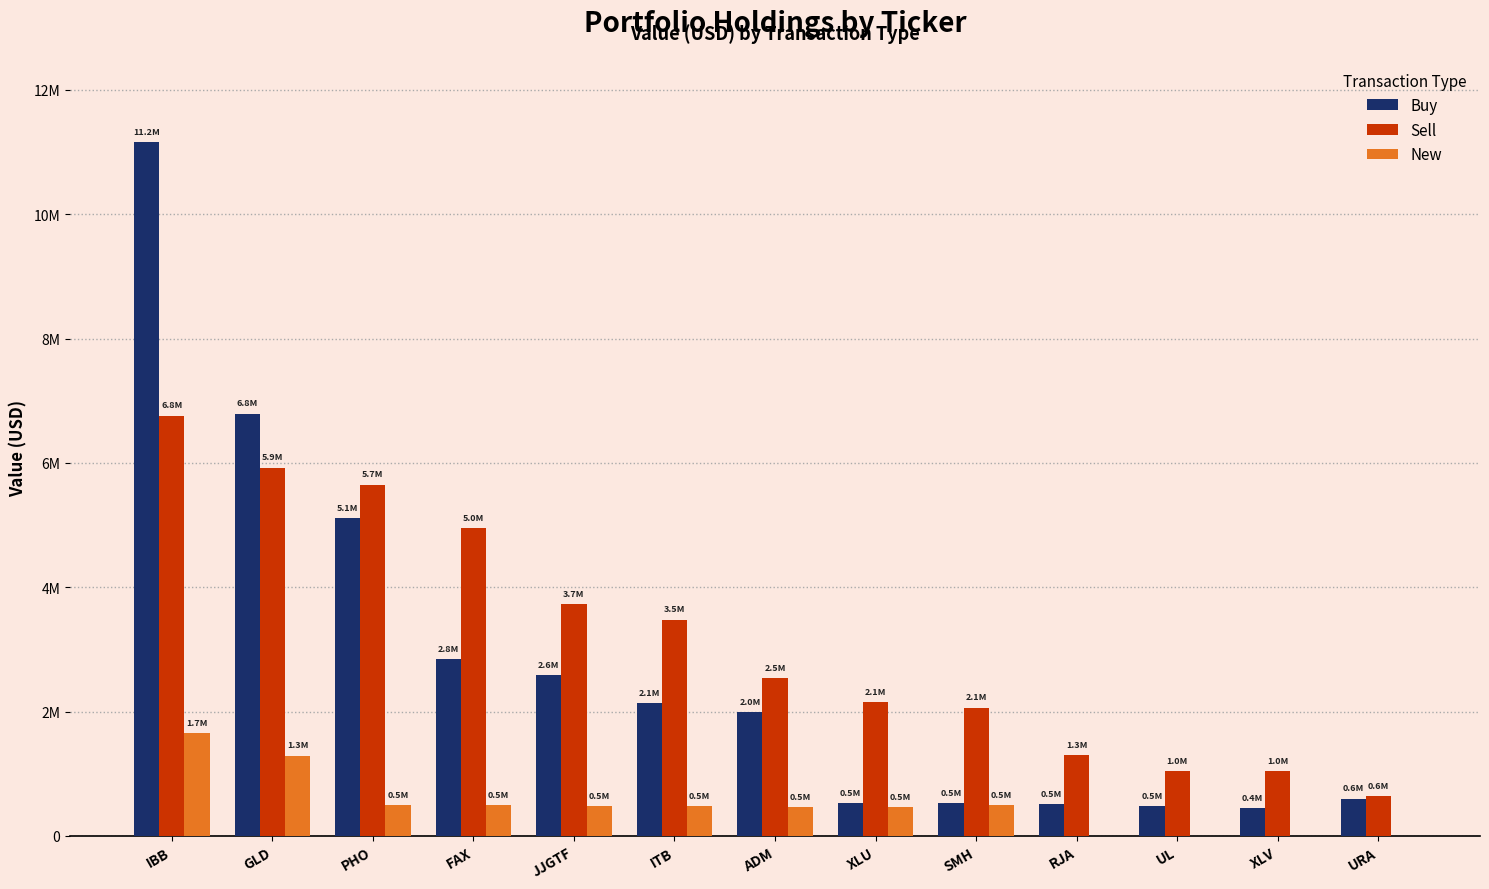

At which category is the sum across all series the highest?

IBB